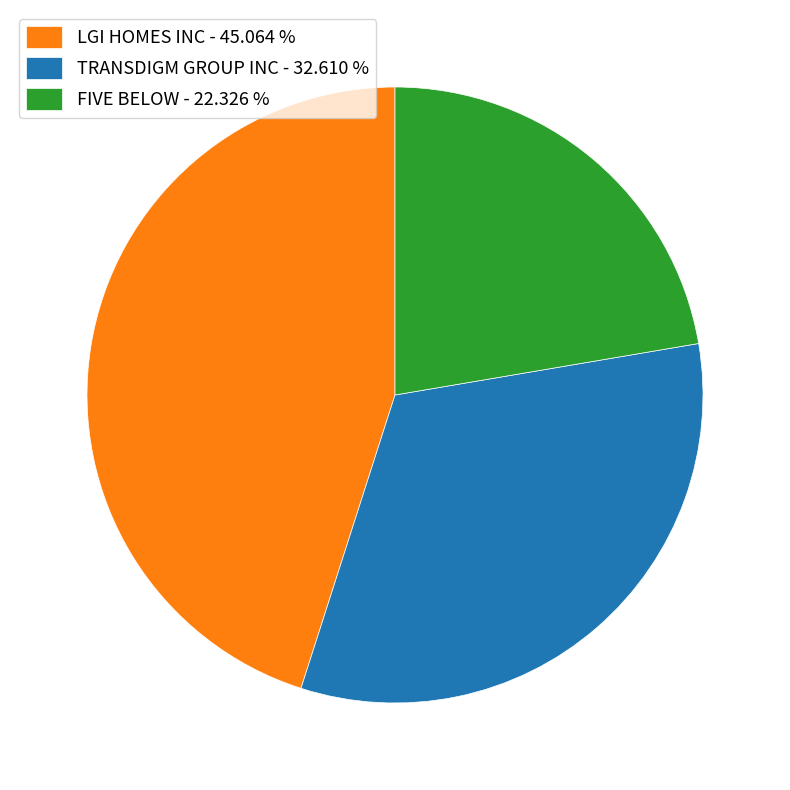

Which category has the biggest portion of the pie?

LGI HOMES INC